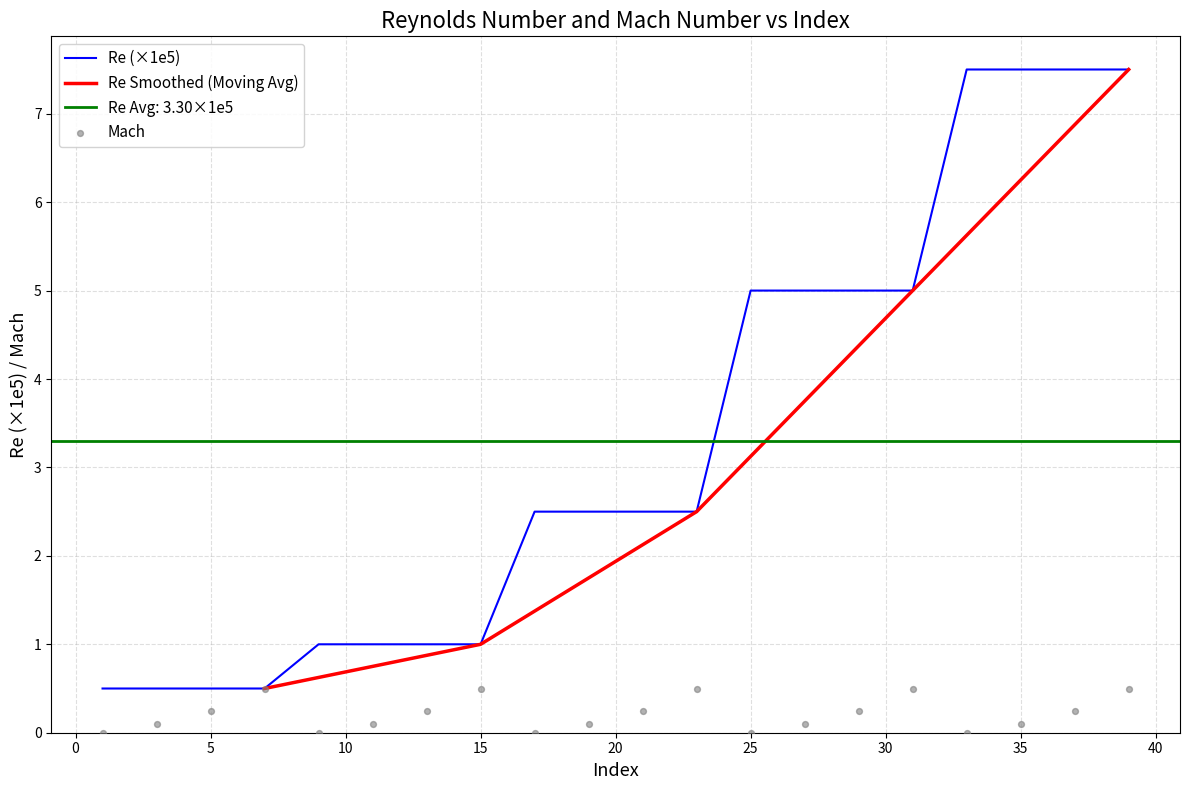

Which series contains the highest Y value?

Re